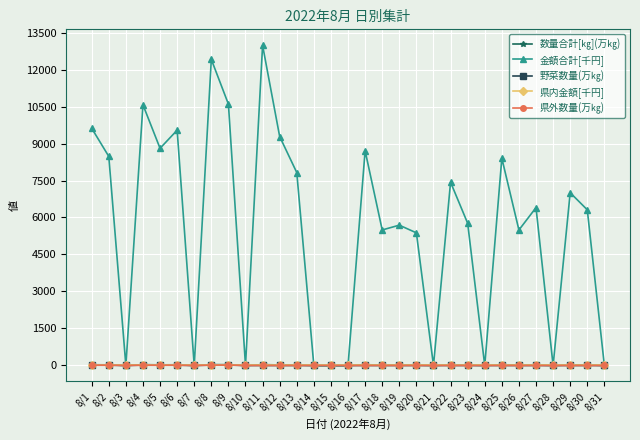

Which series has the largest range (max minus min)?

金額合計[千円]